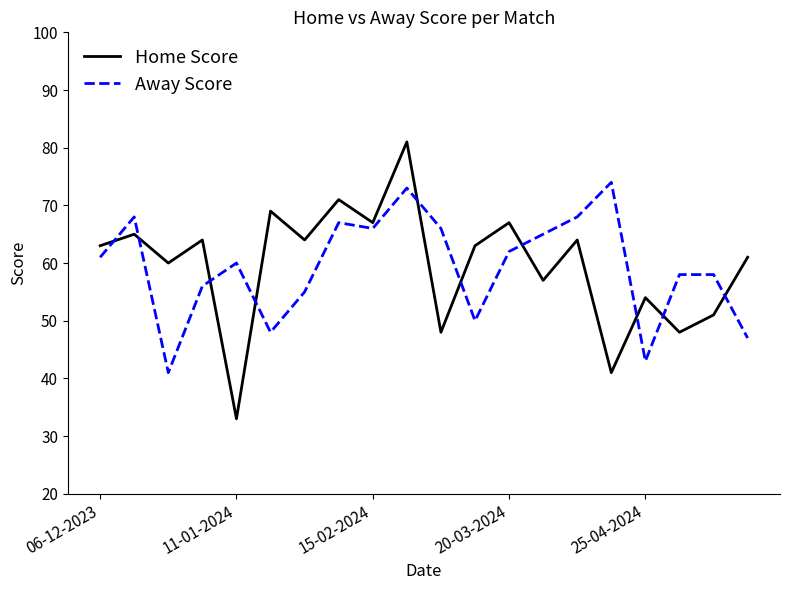

Which series has the widest spread of values?

Home Score